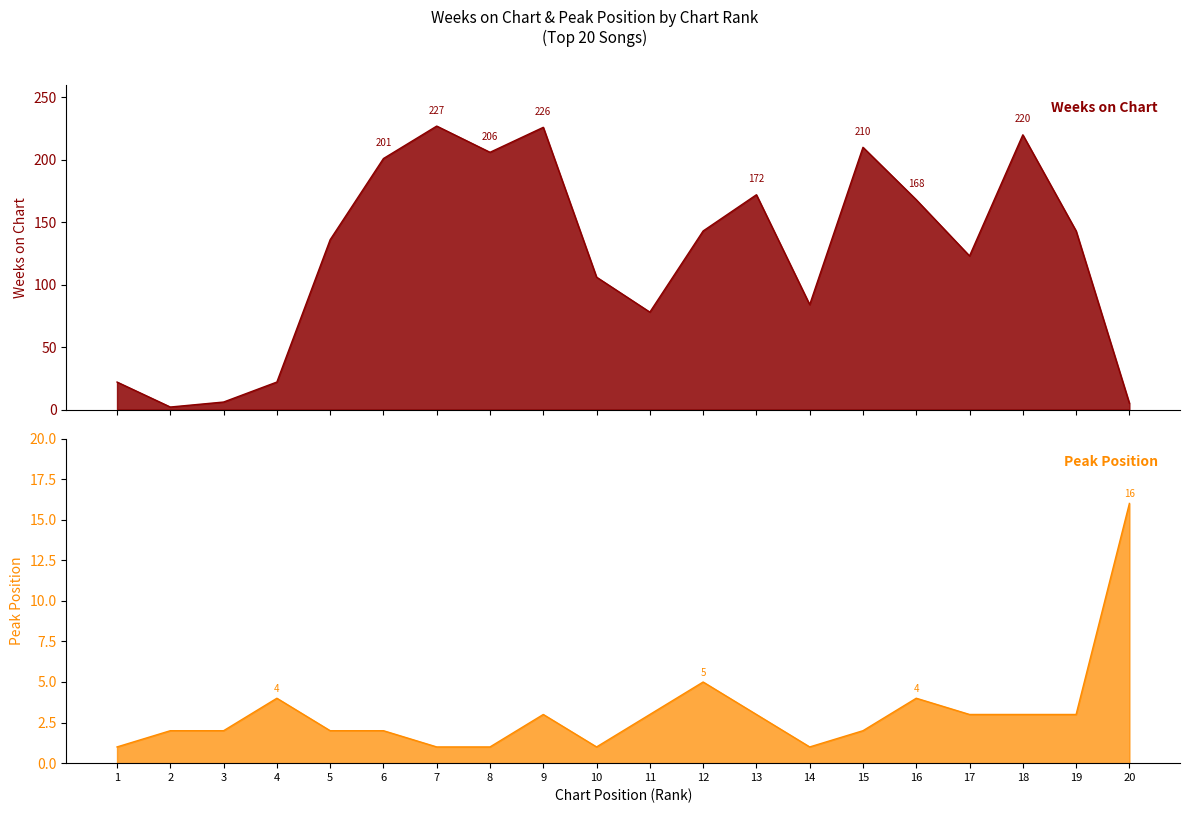

True or false: Weeks on Chart has a value of 78 at 11.

True